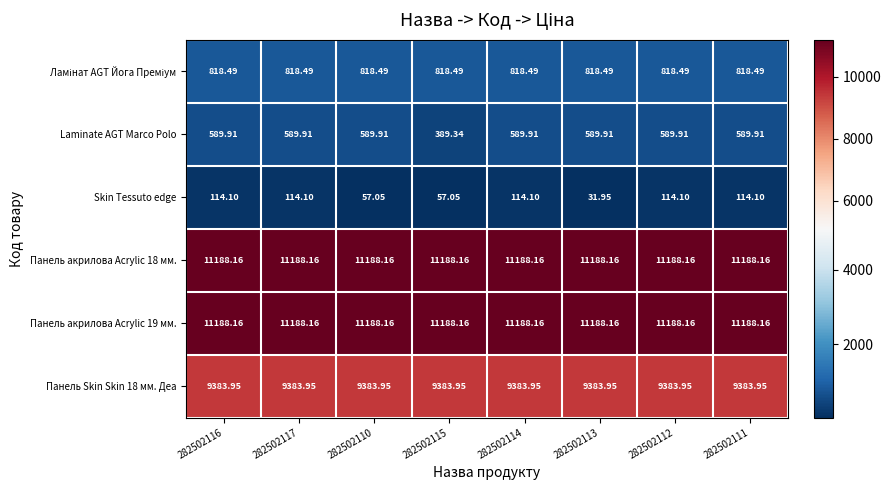

Which series has the widest spread of values?

Laminate AGT Marco Polo